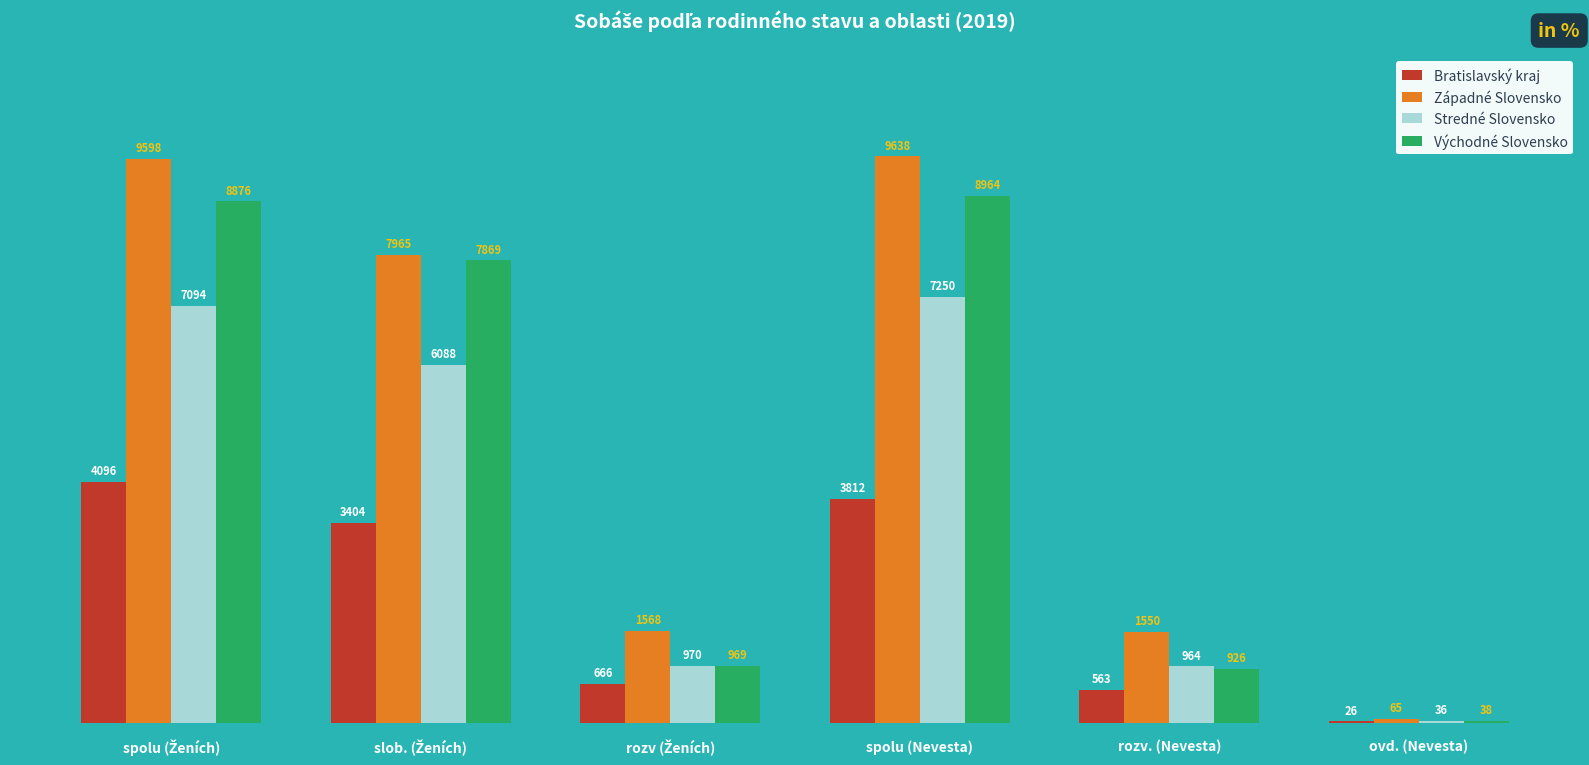

What value does the Bratislavský kraj series have at ovd. (Nevesta), to the nearest 10?

30